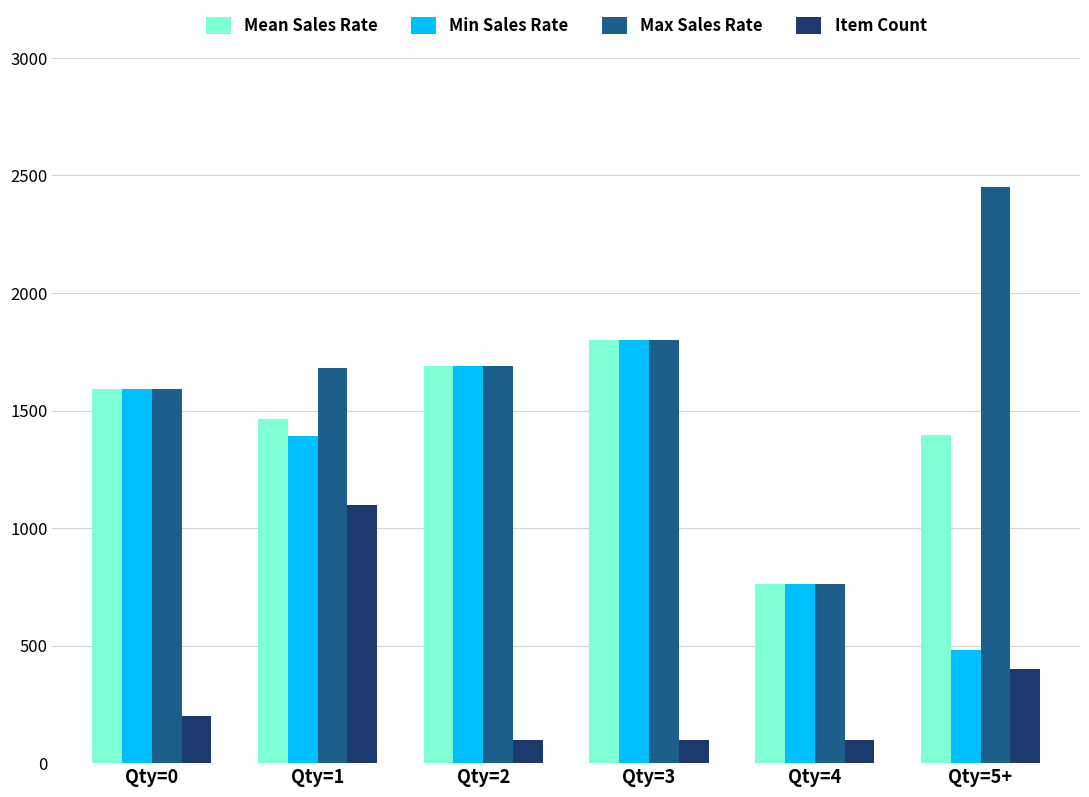

True or false: Item Count has a value of 417.7 at Qty=1.

False